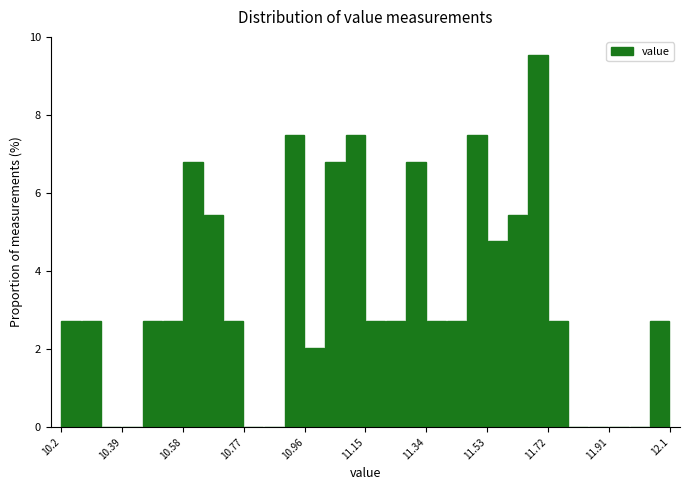

Around what value on the x-axis is the tallest bar? Give the approximate position of its centre, as read against the axis.

11.68